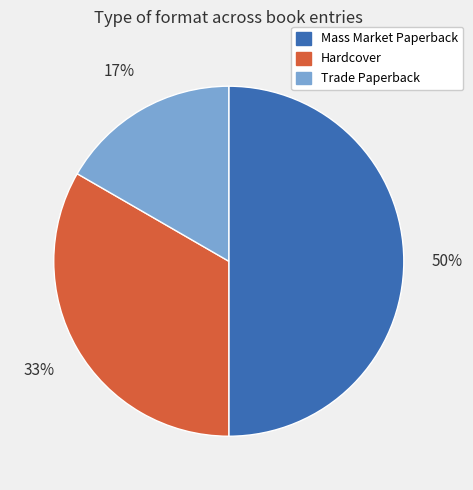

True or false: Mass Market Paperback accounts for 37% of the total.

False